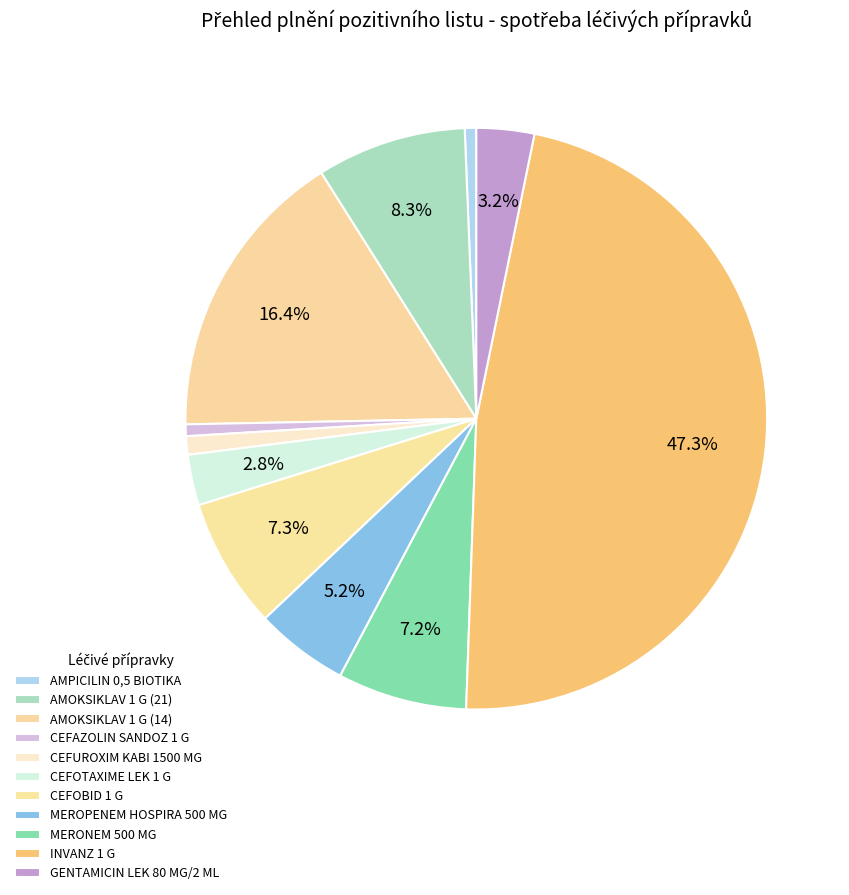

Do CEFOTAXIME LEK 1 G and AMPICILIN 0,5 BIOTIKA together represent more than half of the pie?

No